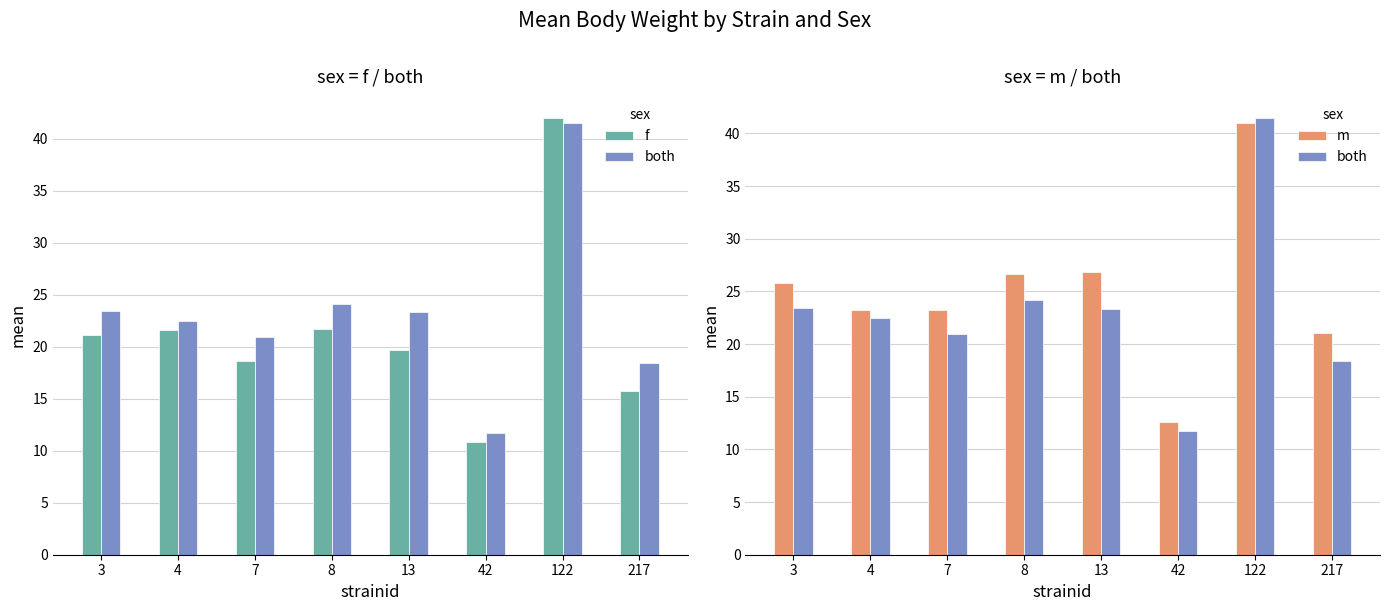

What is the difference between the m values at 8 and 122?

14.3